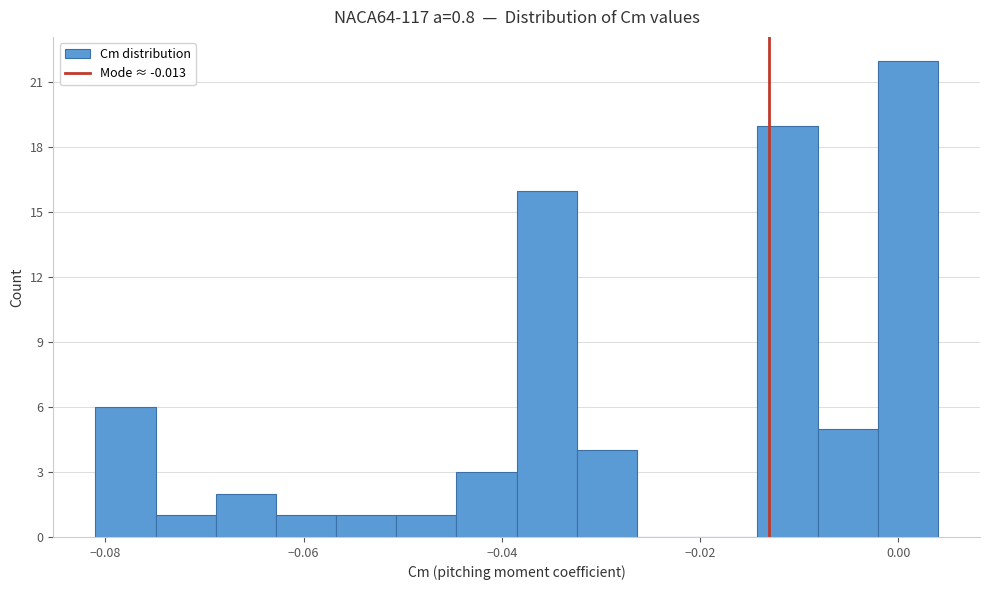

Read against the x-axis, roughly where is the centre of the tallest bar?

0.000